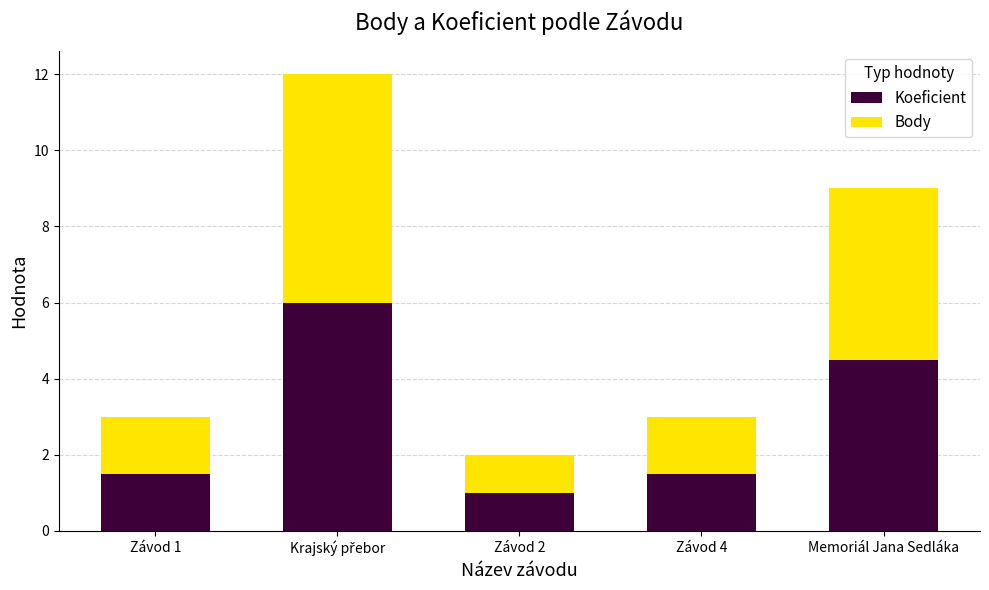

What is the total value across all series at Memoriál Jana Sedláka?

9.0